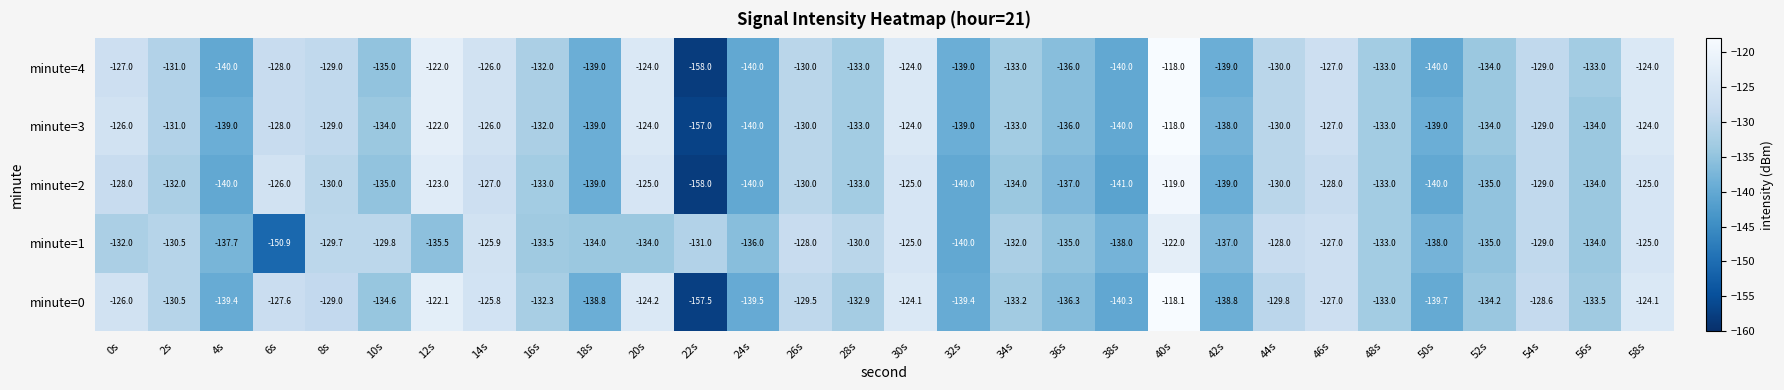

Read the minute=0 value at 50s.

-139.7